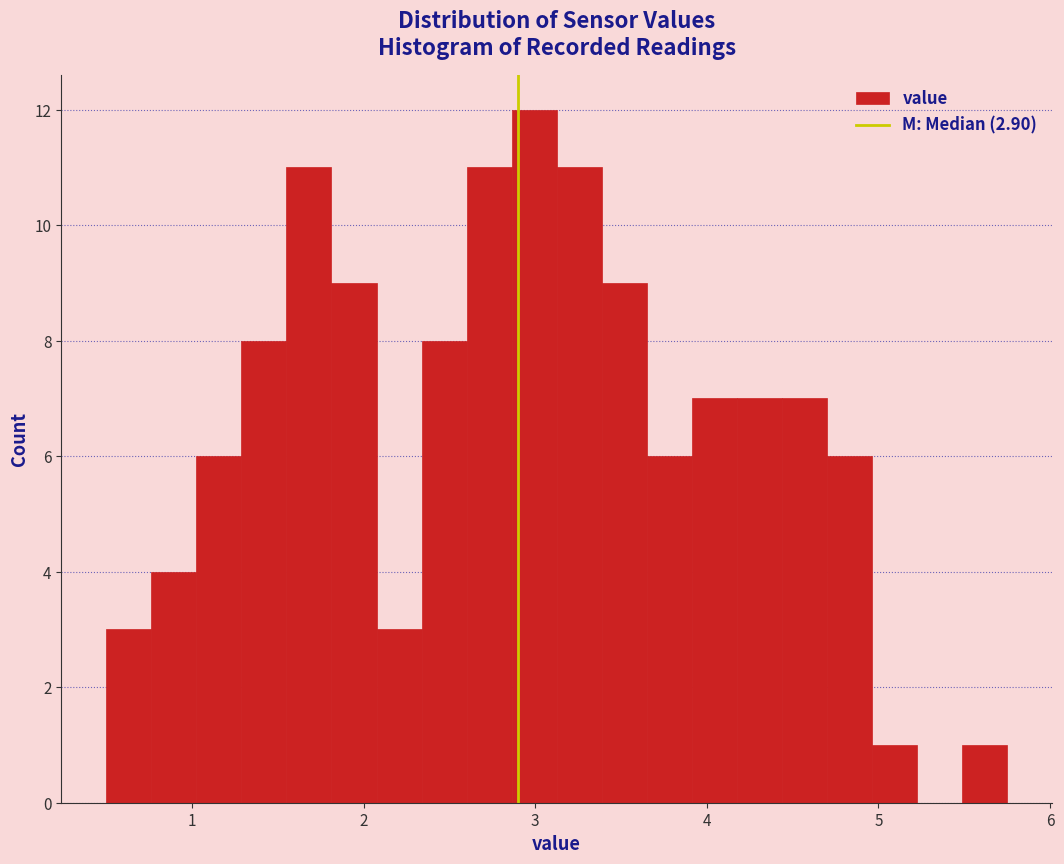

Around what value on the x-axis is the tallest bar? Give the approximate position of its centre, as read against the axis.

3.0